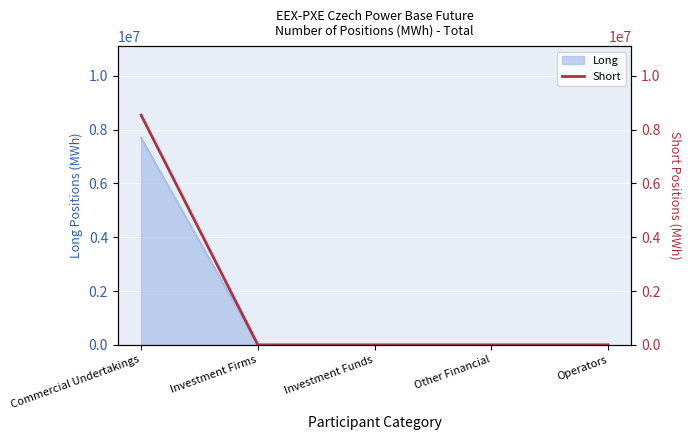

Is it true that Long equals 0 at Investment Firms?

True